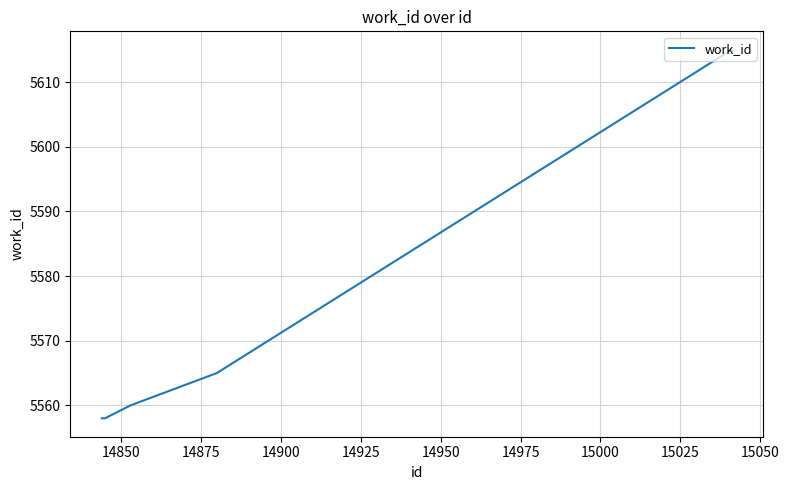

What is the difference between the maximum and minimum values?

57